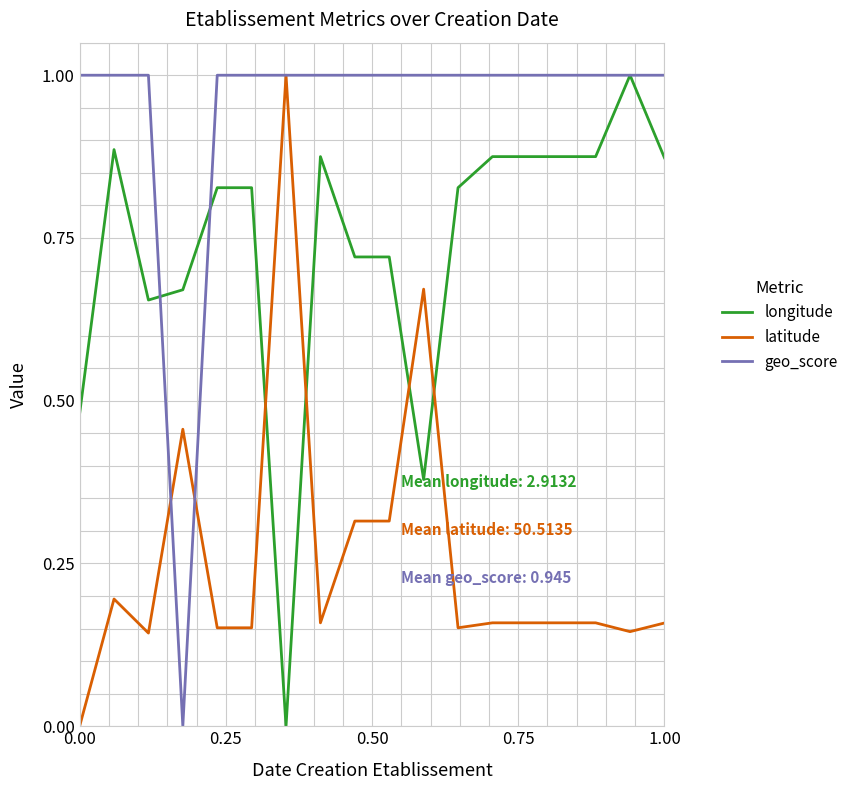

What is the difference between the maximum and minimum values in the geo_score series?

1.0